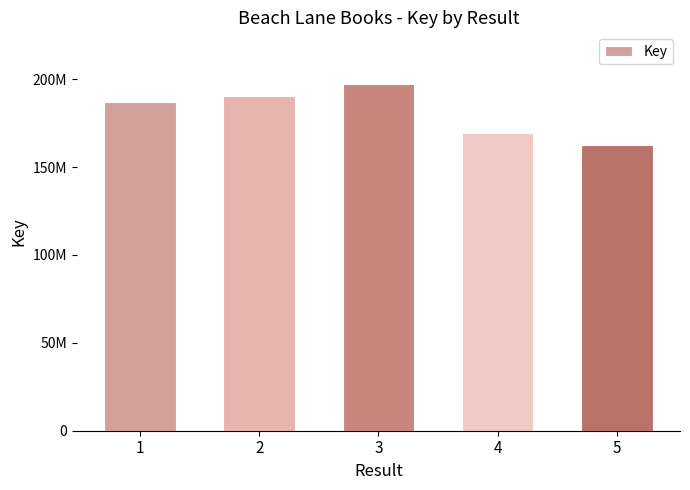

What is the difference between the values at 3 and 2?

6889831